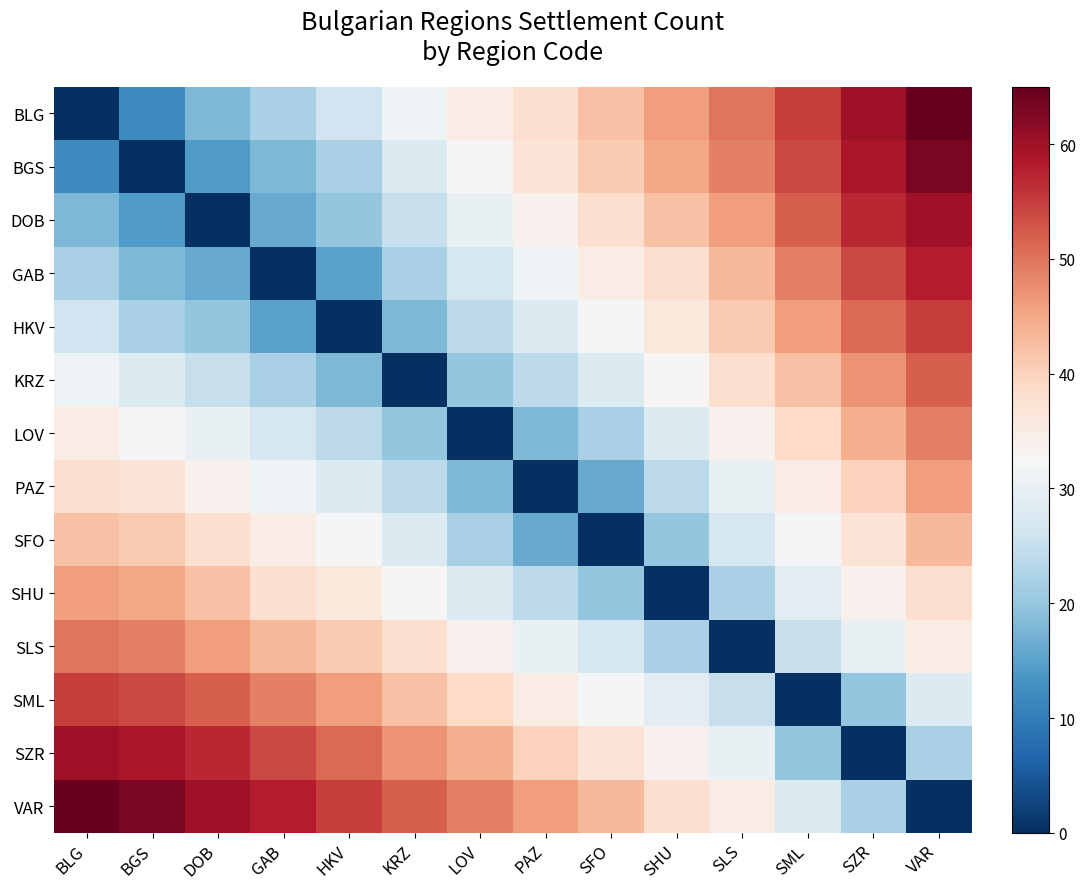

Which series has the largest total across all categories?

VAR